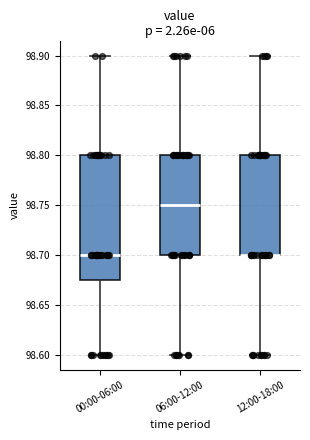

Reading left to right, read every box against the y-axis: the position of its median line, the range the box covers, and the ends of its whiskers. The values are not printed on the chart, so give them approximately, as read against the axis.

00:00-06:00: median 98.700, box 98.675 to 98.800, whiskers 98.600 to 98.900
06:00-12:00: median 98.750, box 98.700 to 98.800, whiskers 98.600 to 98.900
12:00-18:00: median 98.700 (drawn on the box's lower edge), box 98.700 to 98.800, whiskers 98.600 to 98.900